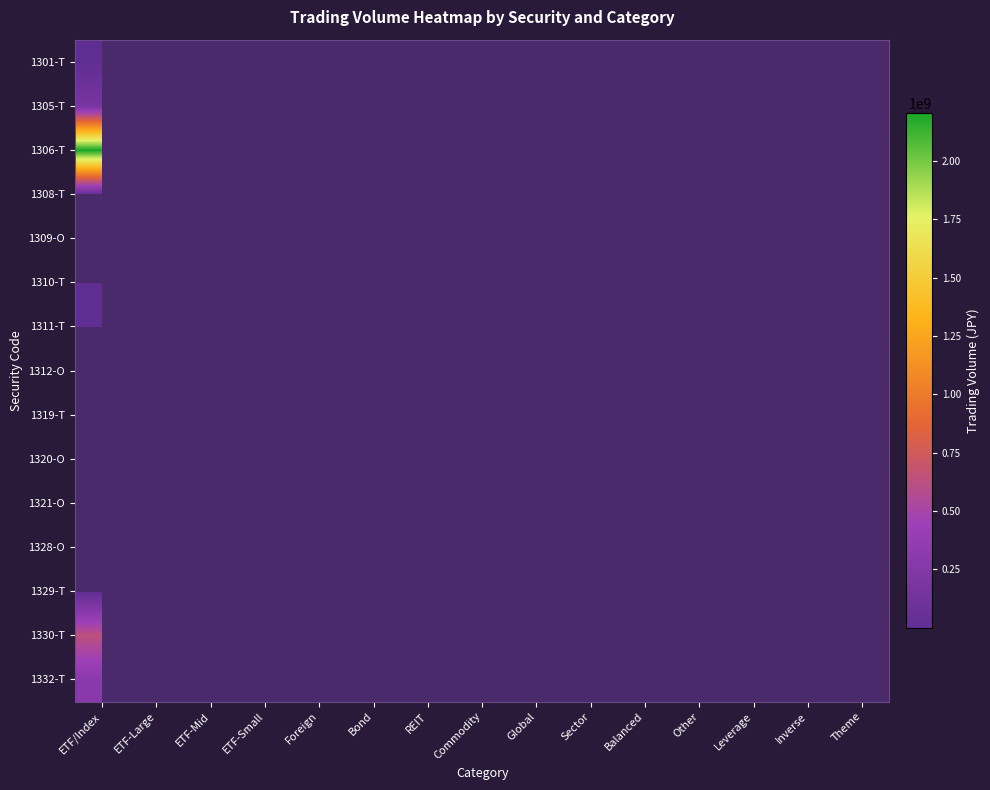

List the labels in order of 1320-O value, smallest first.

ETF/Index, ETF-Large, ETF-Mid, ETF-Small, Foreign, Bond, REIT, Commodity, Global, Sector, Balanced, Other, Leverage, Inverse, Theme